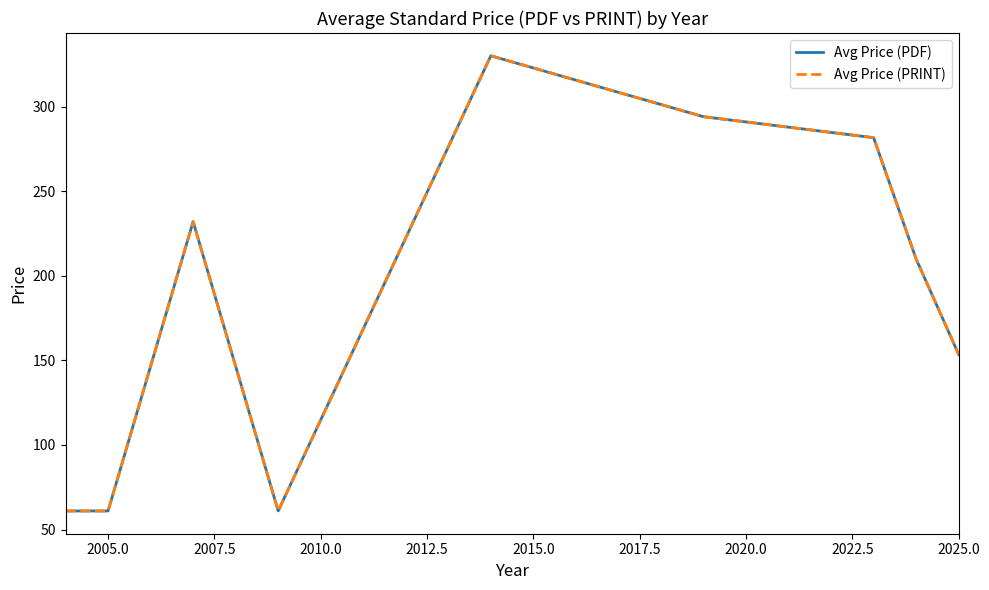

Does the chart display data point markers on the line(s)?

No